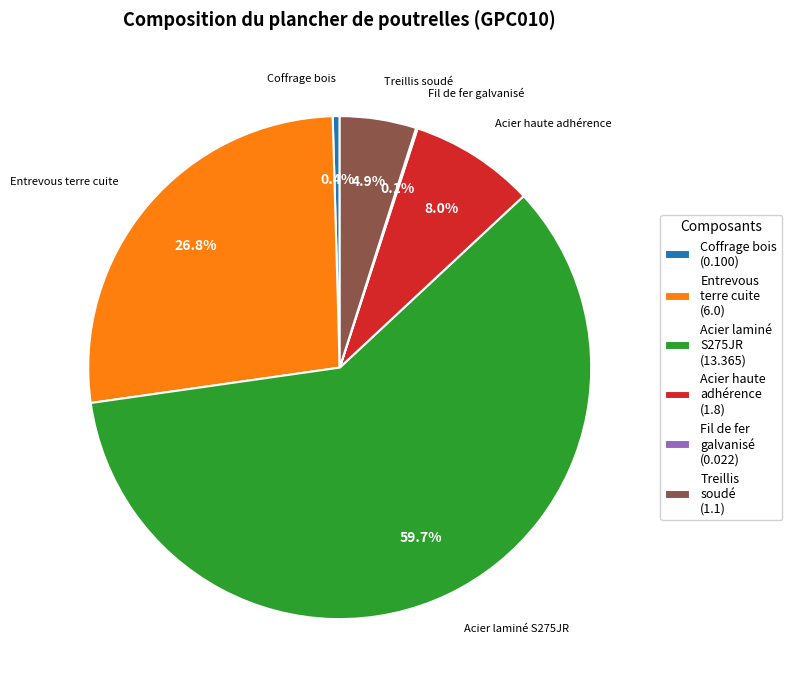

Does any single category account for the majority?

Yes